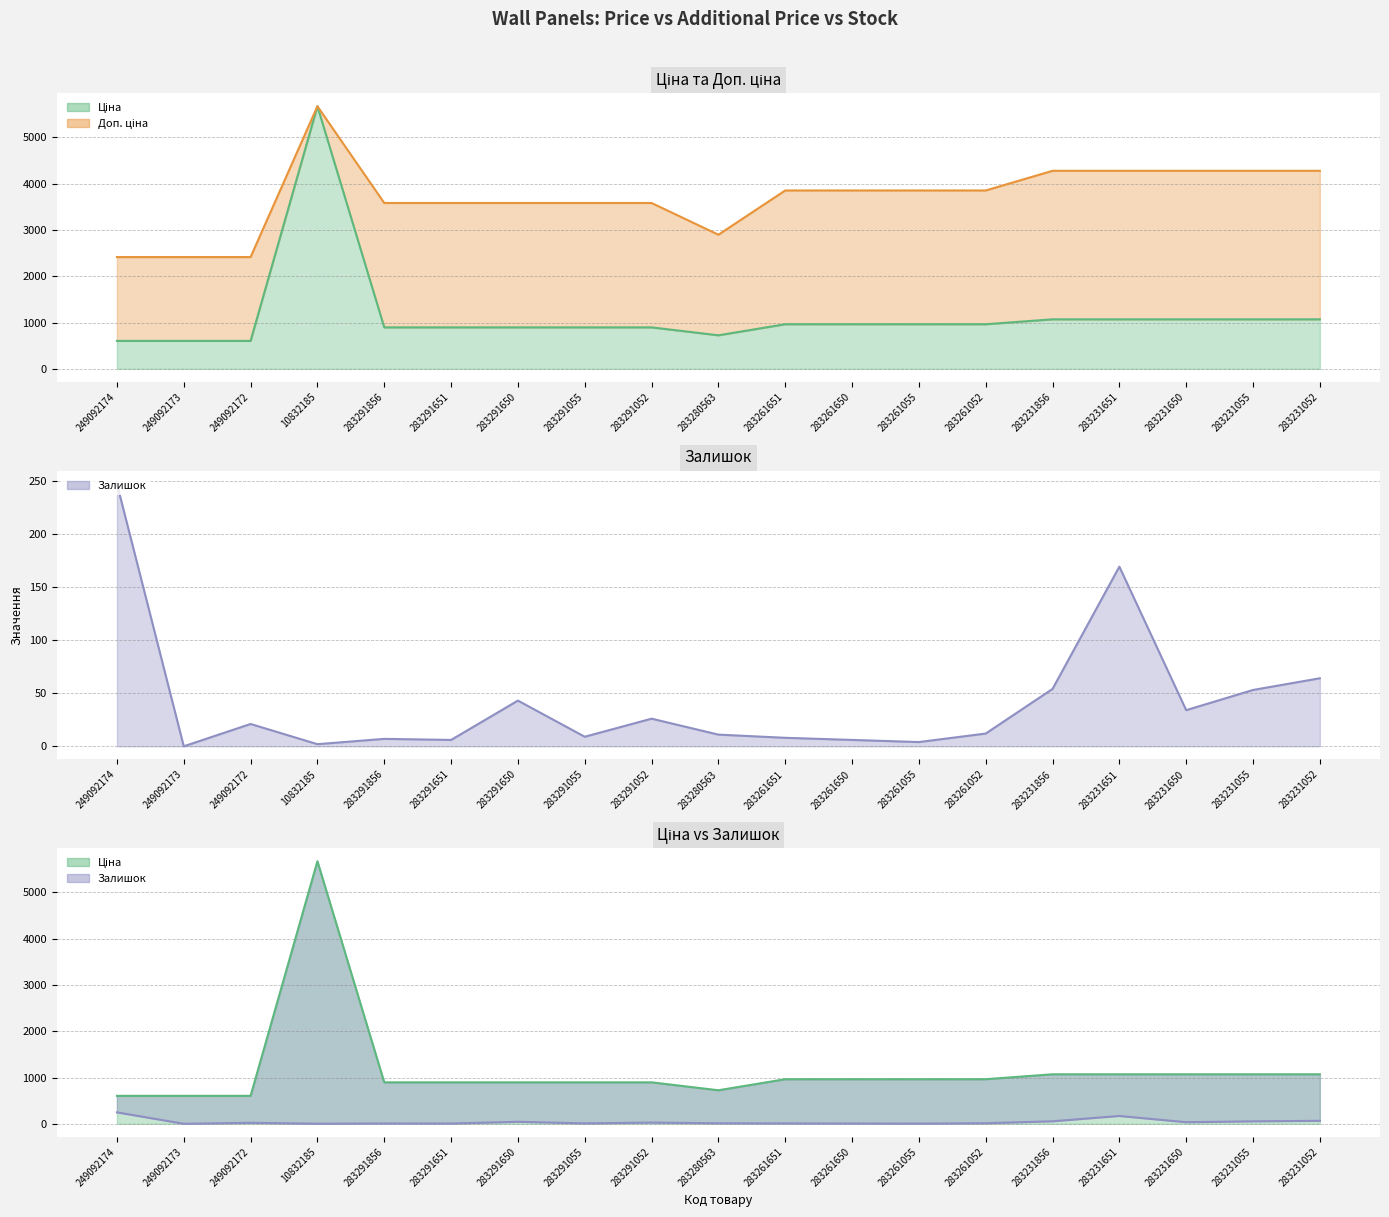

Where is Ціна nearest to the value 3138?

283231856